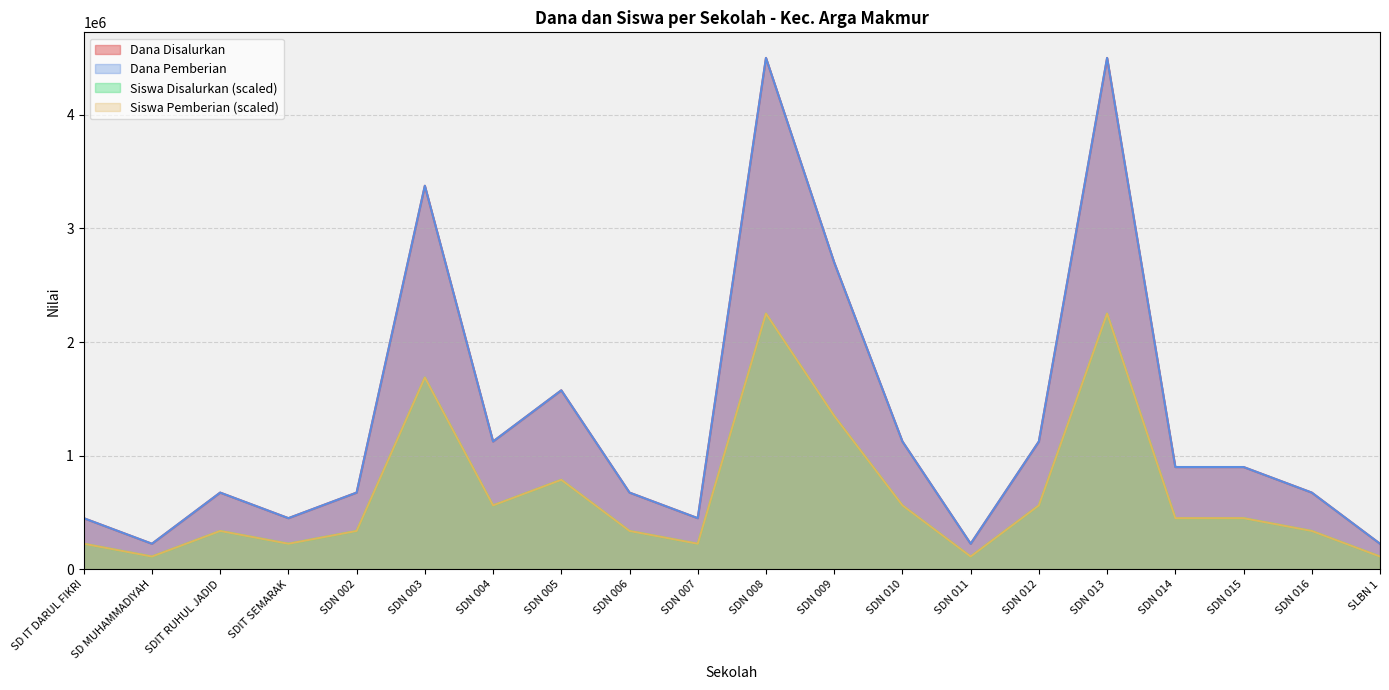

What is the minimum value for Dana Disalurkan?

225000